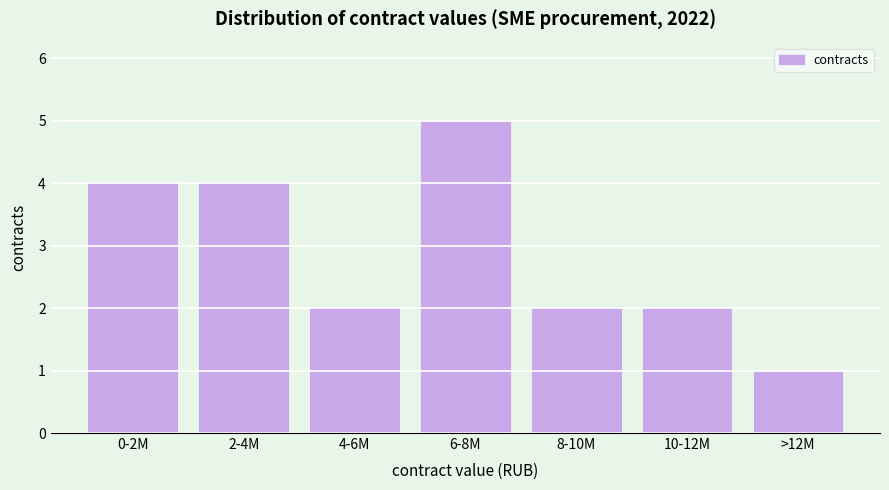

Reading left to right, transcribe all the data shown in this chart.

4	4	2	5	2	2	1